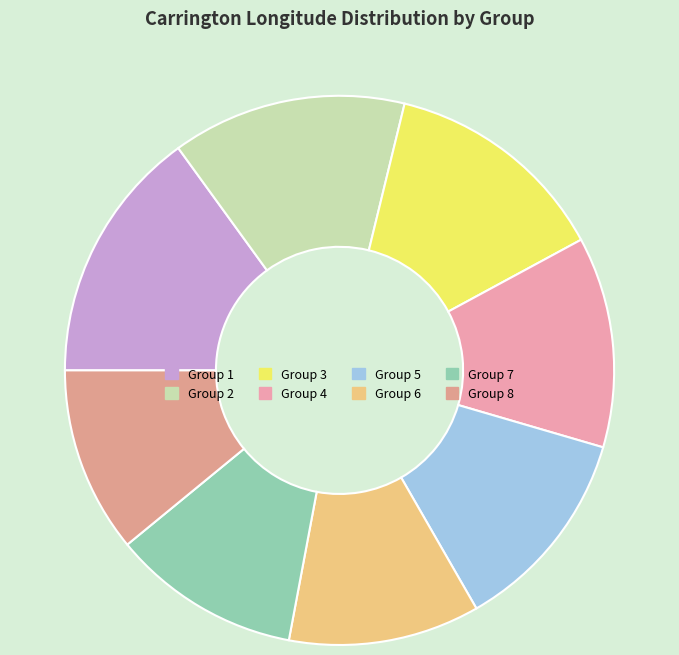

How many segments does this pie chart have?

8